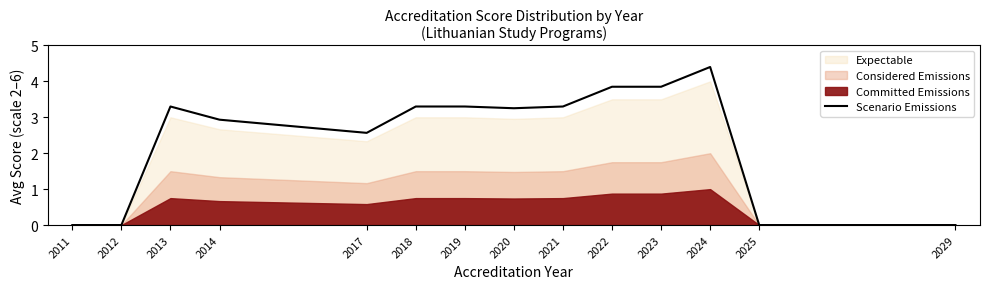

What is the change in value from 2011 to 2021?

+3.3